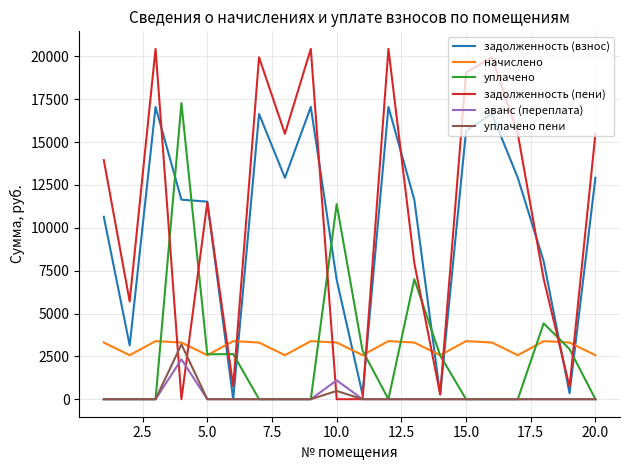

What is the greatest value displayed?

20439.9